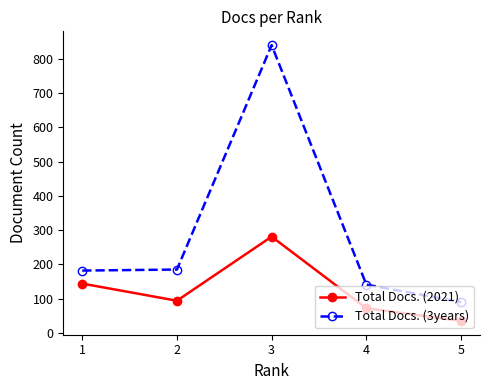

Which series has the largest total across all categories?

Total Docs. (3years)